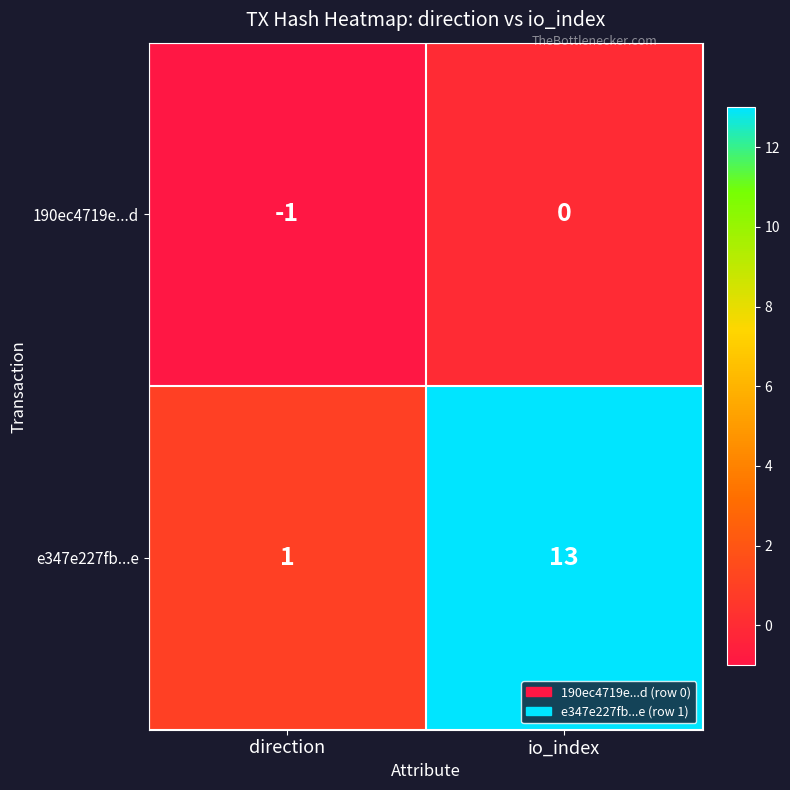

Rank the series at direction from lowest to highest value.

190ec4719e...d, e347e227fb...e